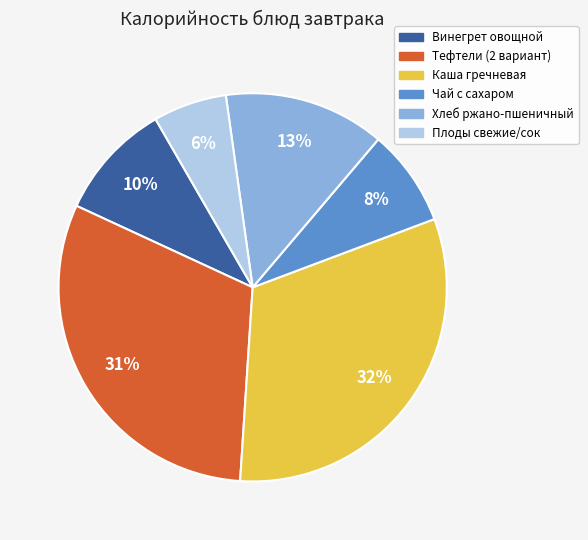

To the nearest percent, what is the average slice percentage?

17%